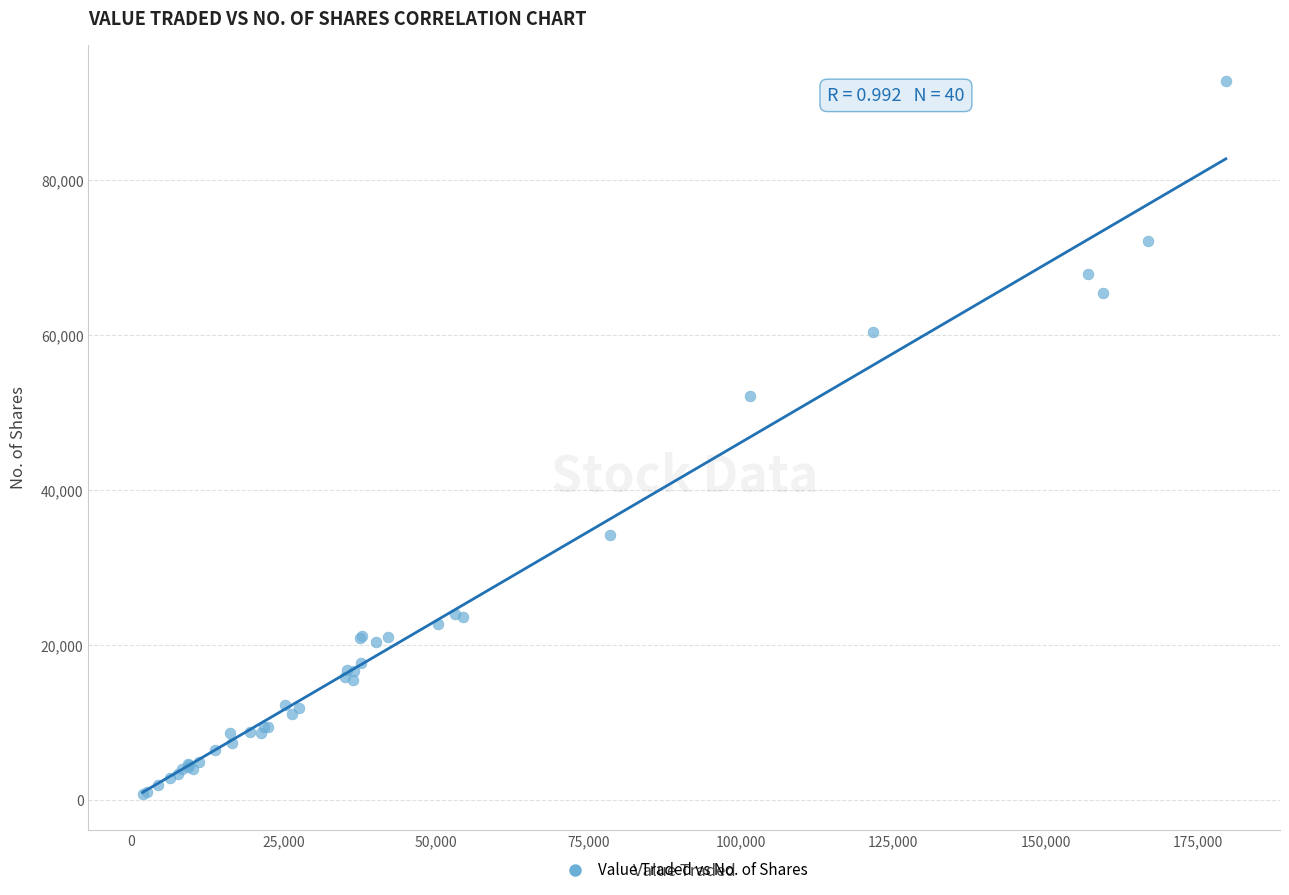

What Y value in the scatter plot is closest to 46804?

52145